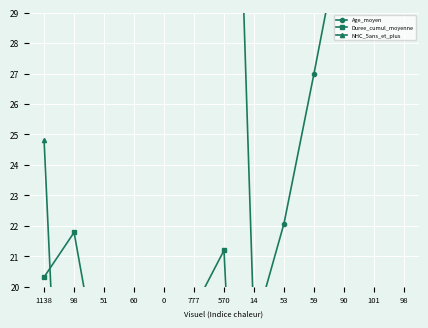

What is the sum of the Age_moyen values at 60 and 98?

99.3